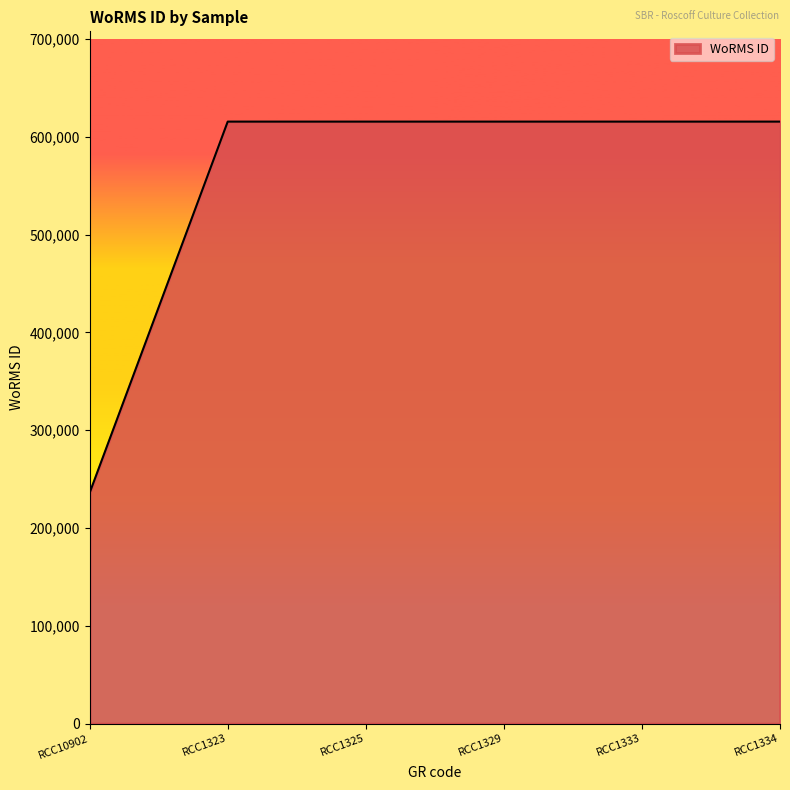

Which has a higher value, RCC10902 or RCC1323?

RCC1323